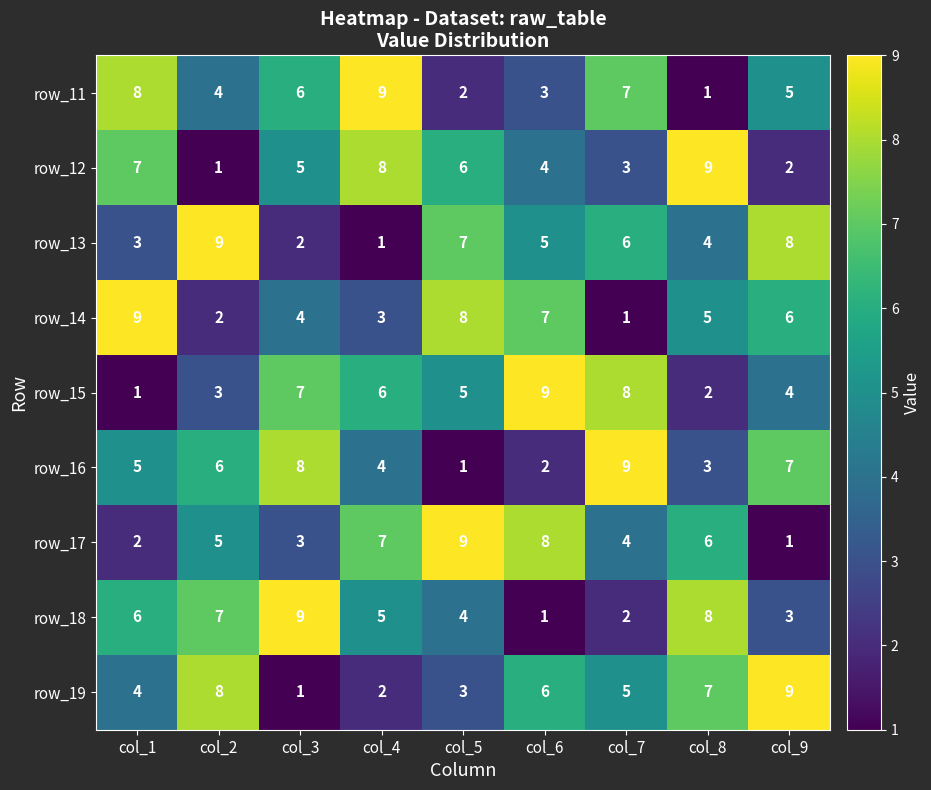

At which label does row_12 first exceed 5?

col_1